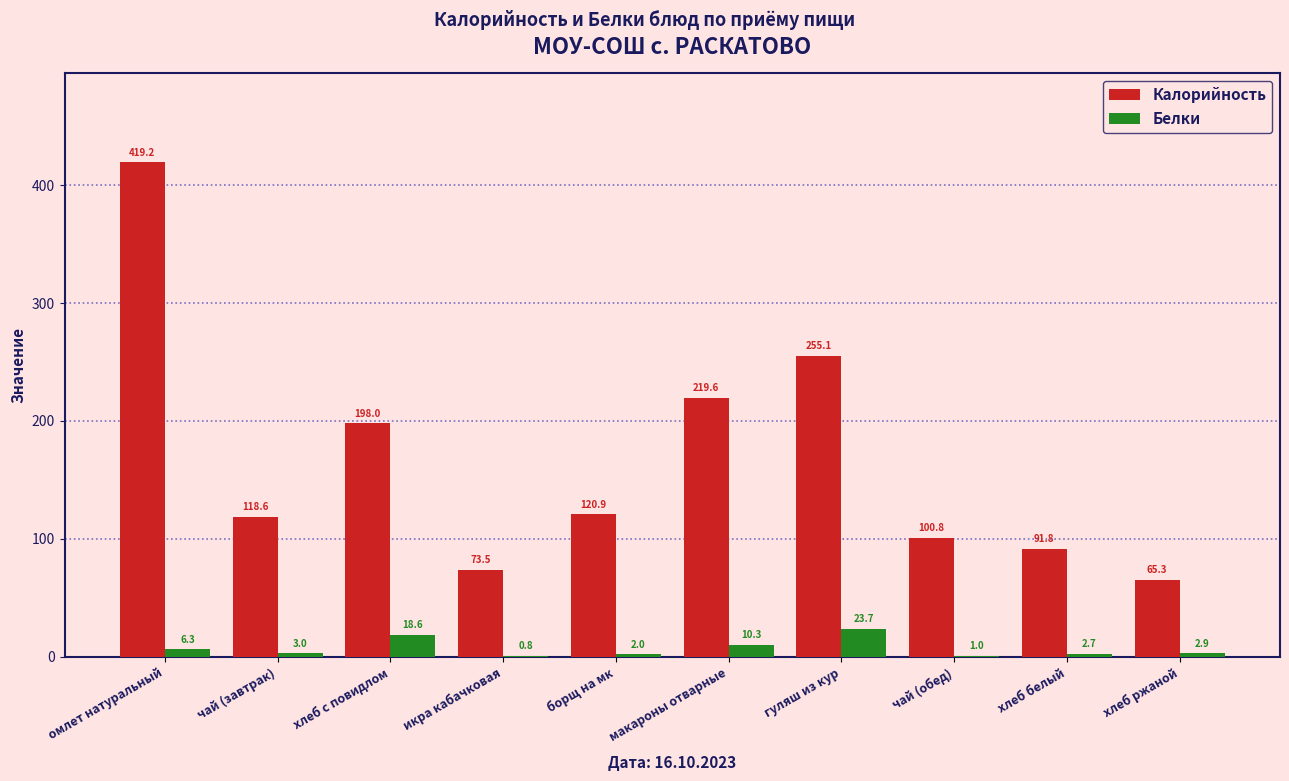

What is the sum of all Белки values?

71.3